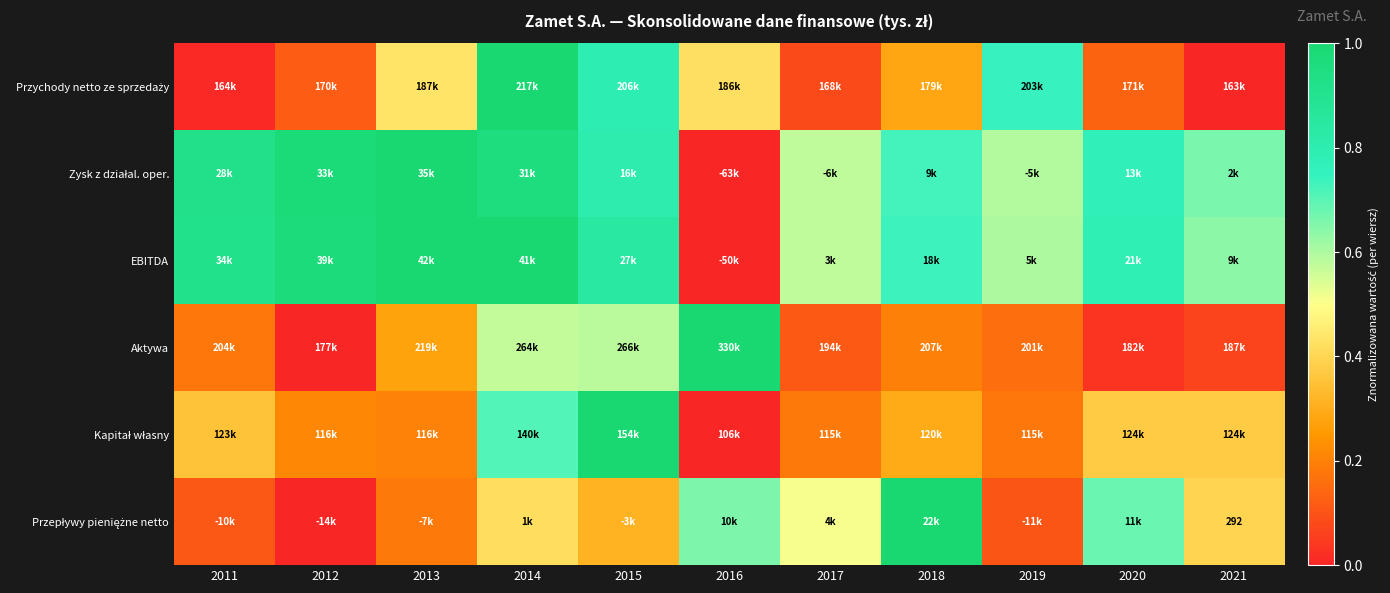

How many series are shown in this chart?

6